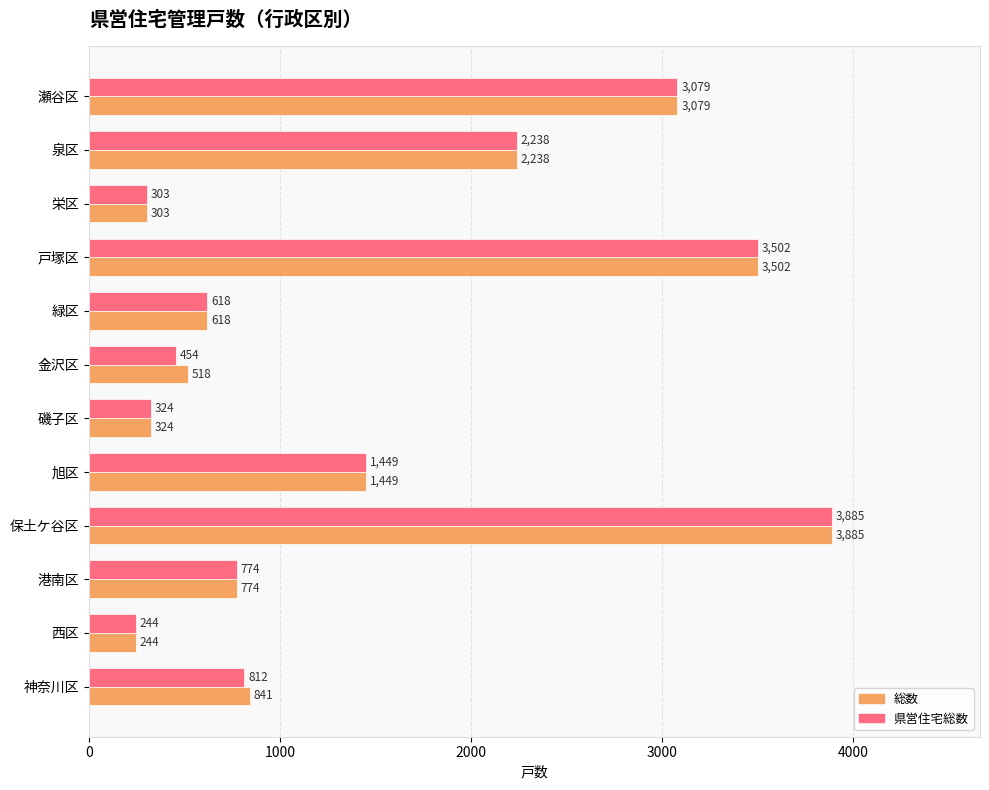

What are all the series names shown in the legend?

総数, 県営住宅総数